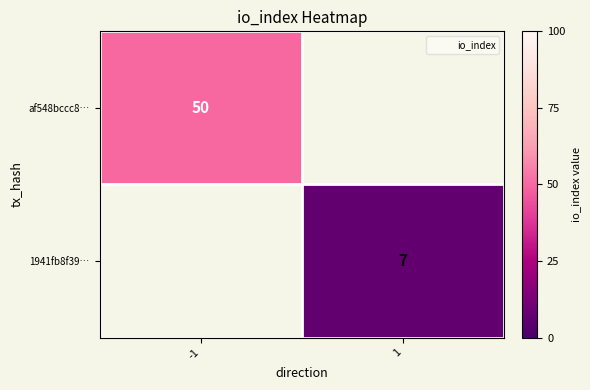

True or false: af548bccc8… has a value of 50 at -1.

True